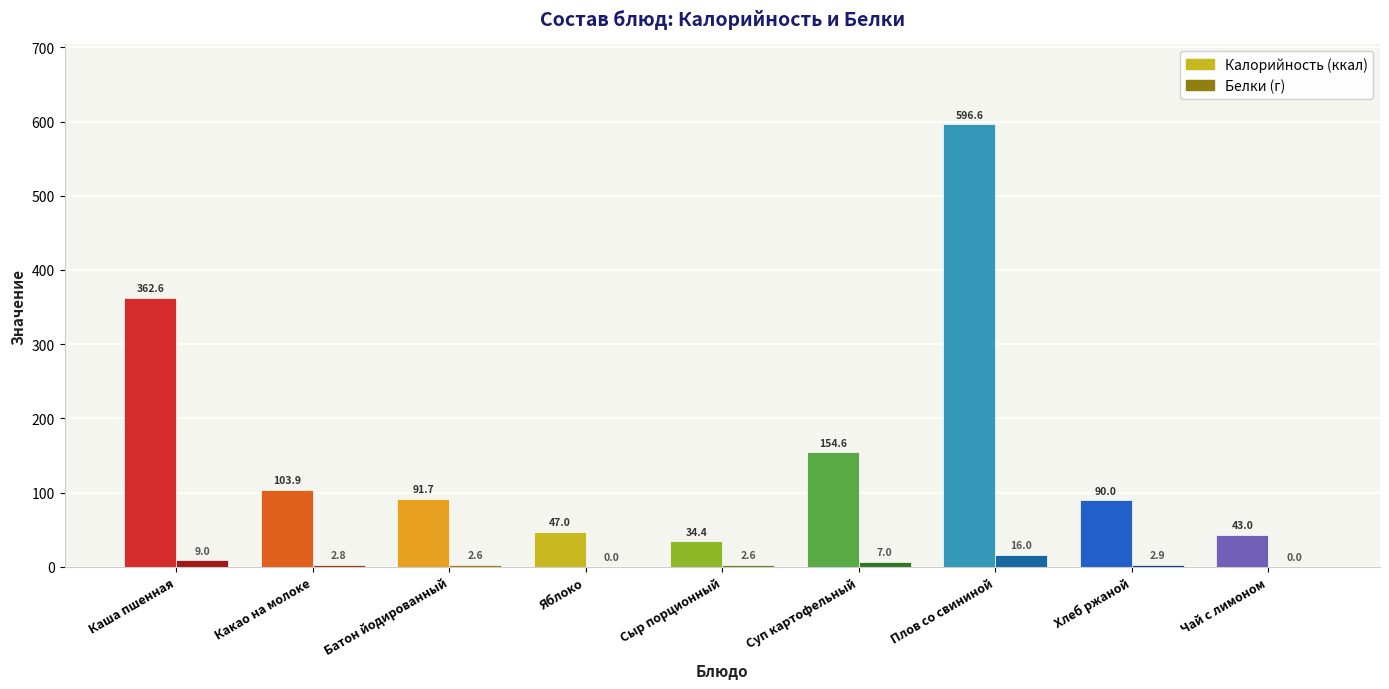

Between Сыр порционный and Плов со свининой, which series saw the biggest shift?

Калорийность